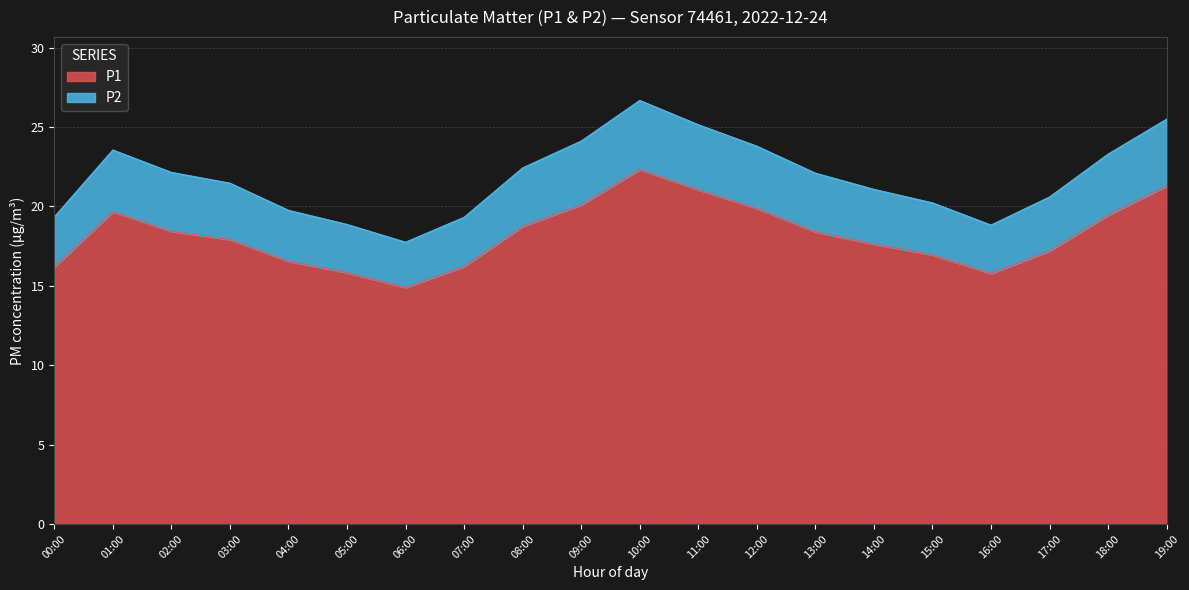

Which category has the lowest value in the P1 series?

06:00